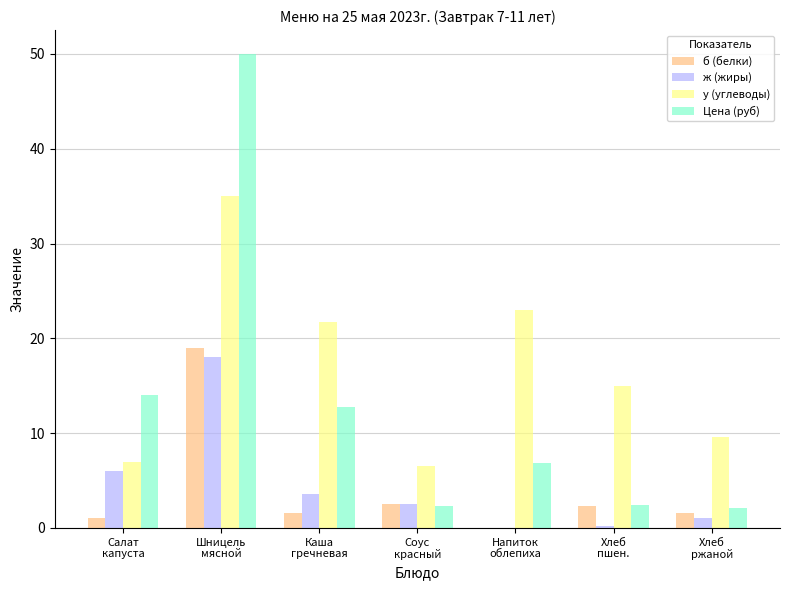

Which series has the largest total across all categories?

у (углеводы)